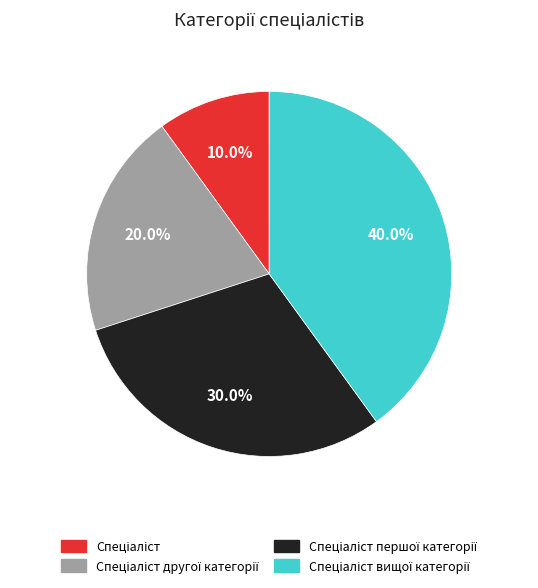

Is there any slice that represents more than half of the pie?

No